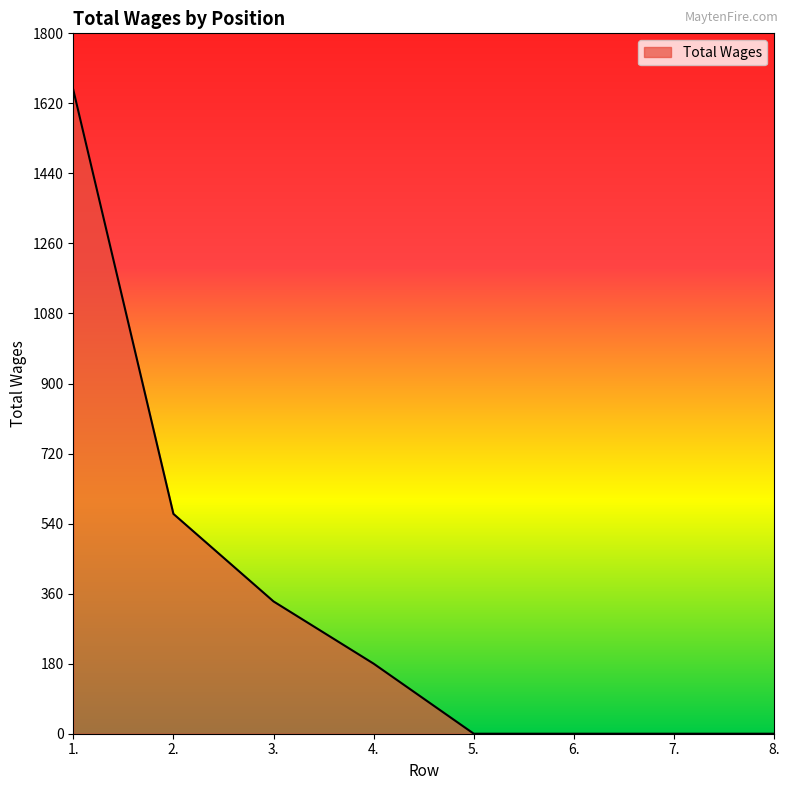

What is the greatest value displayed?

1655